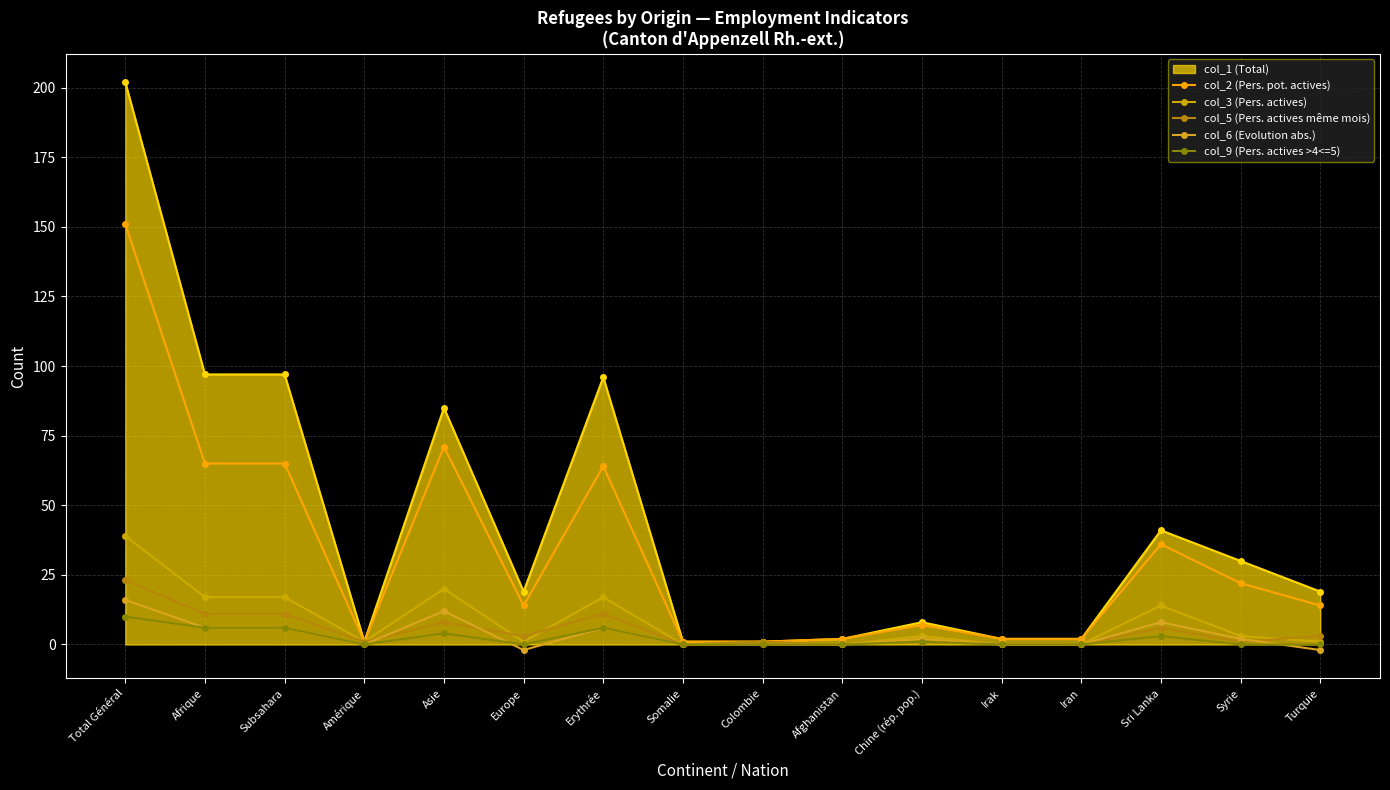

Is the value of col_6 (Evolution abs.) at Total Général greater than the value of col_5 (Pers. actives même mois) at Turquie?

Yes